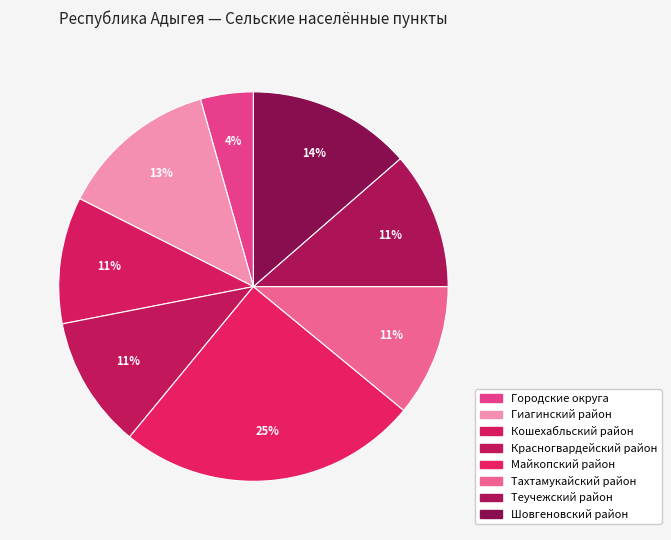

How many slices are in this pie chart?

8